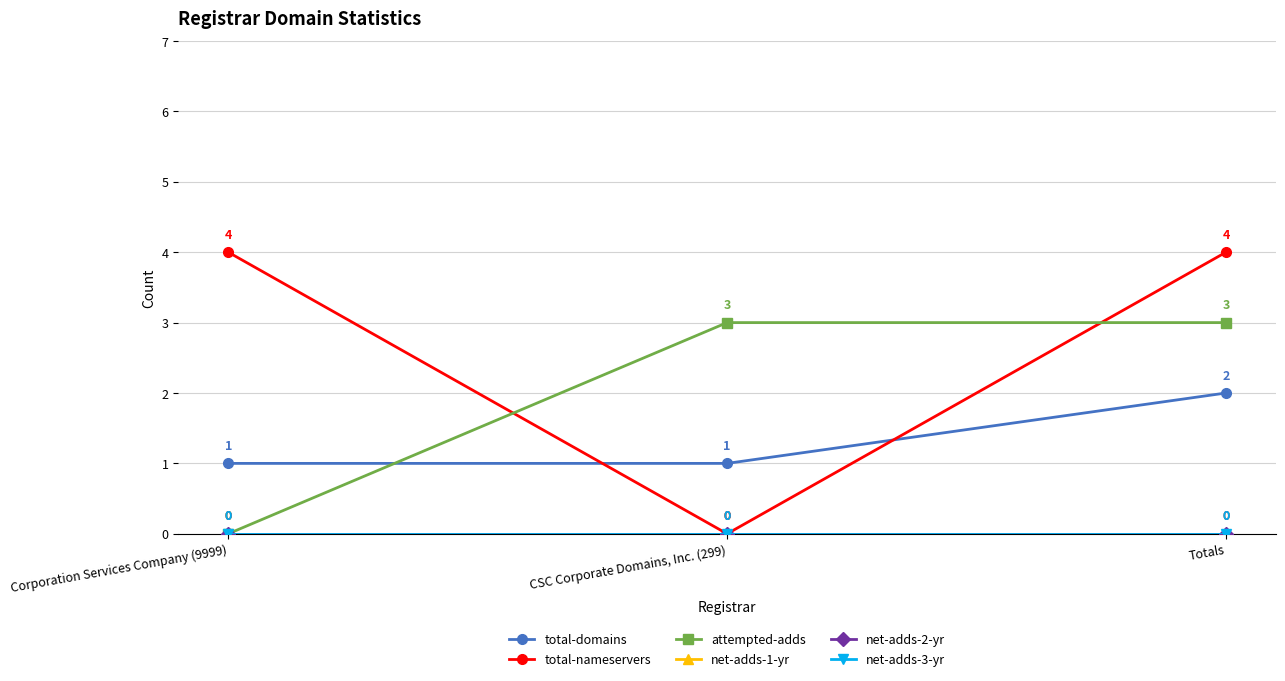

What is the total value across all series at Totals?

9